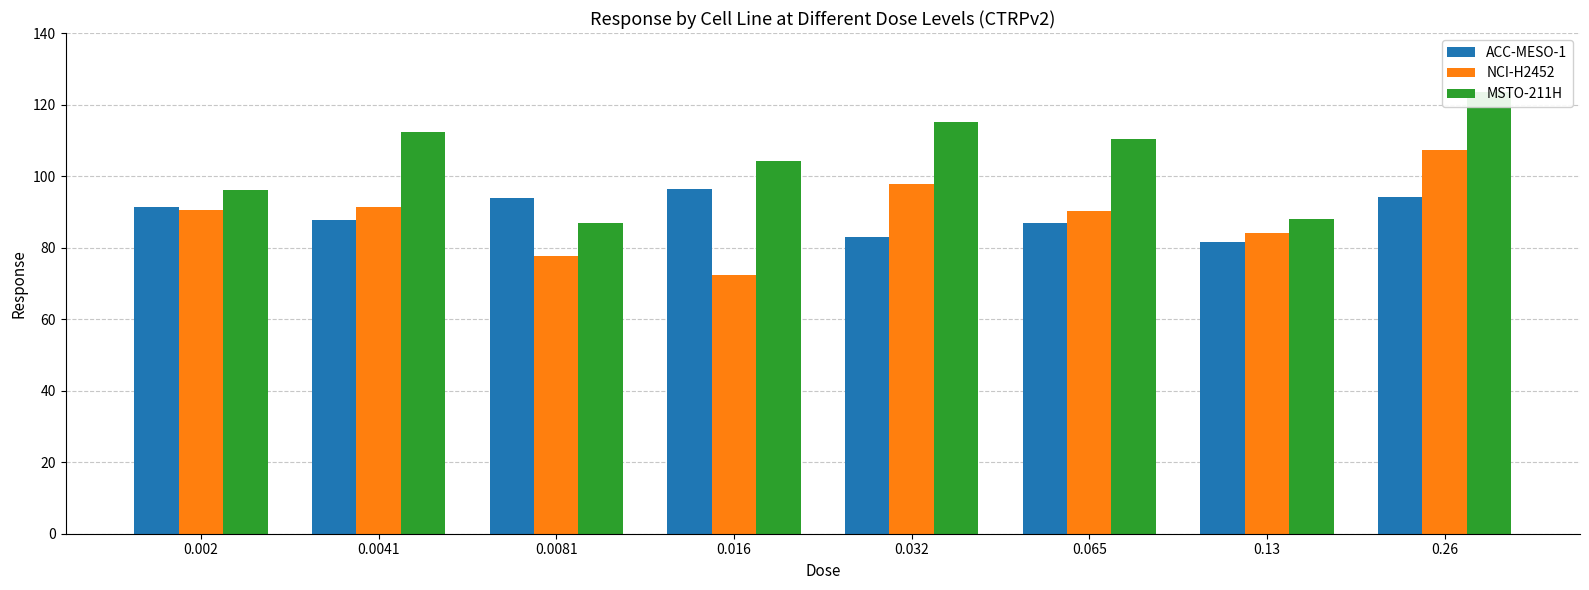

What is the smallest value displayed?

72.2